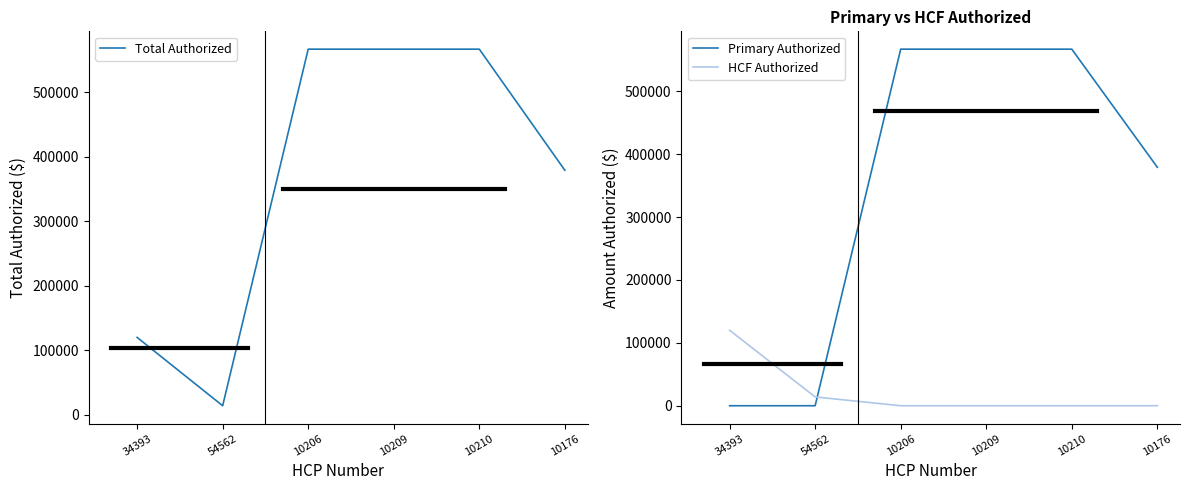

Reading right to left, transcribe all the data shown in this chart.

Total Authorized: 379186	566957	566957	566957	14002	119978
Primary Authorized: 379186	566957	566957	566957	0	0
HCF Authorized: 0	0	0	0	14002	119978